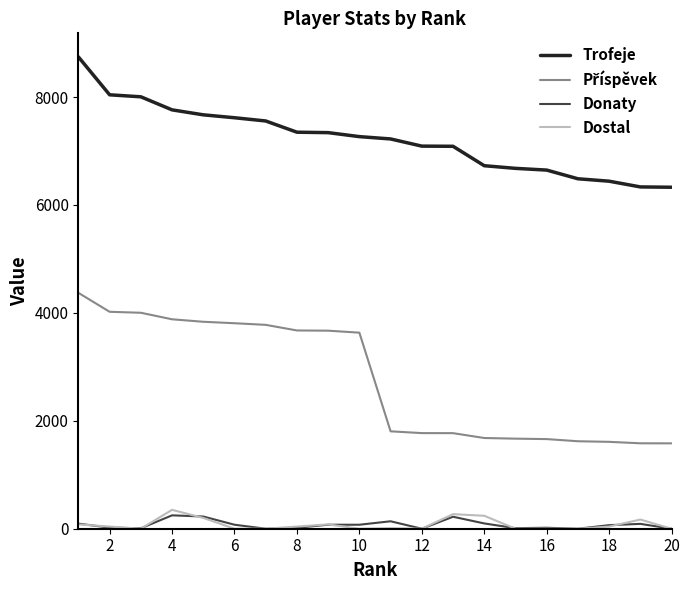

What is the minimum value for Trofeje?

6328